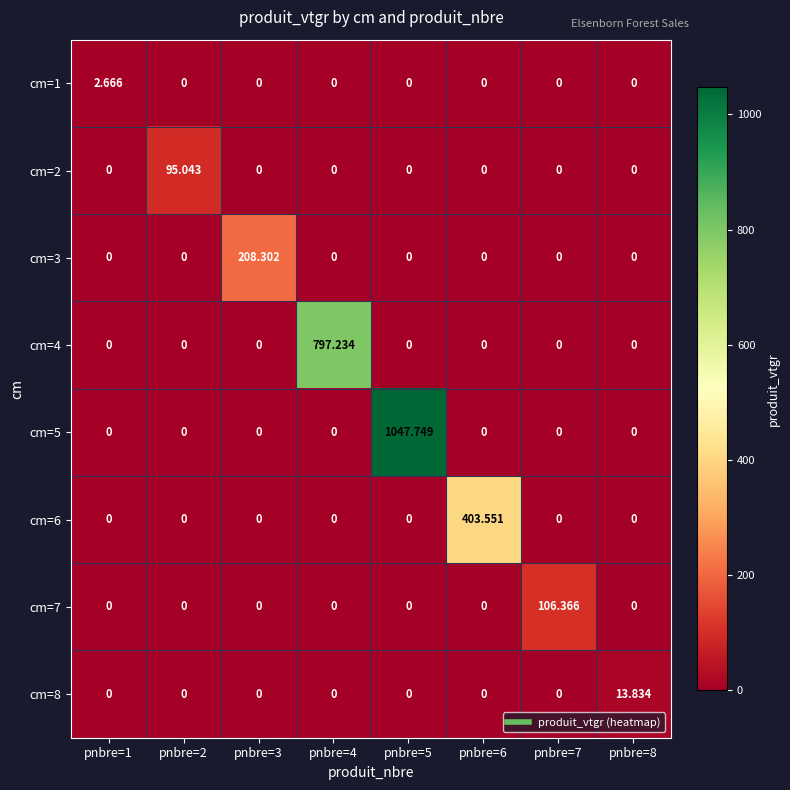

How many values in cm=6 are above zero?

1